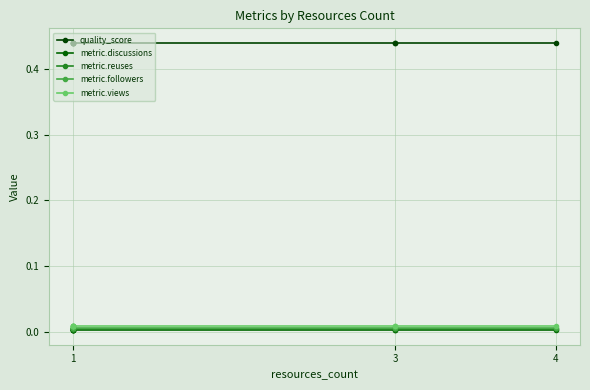

The metric.followers series shows 0.0 at 1. True or false?

True